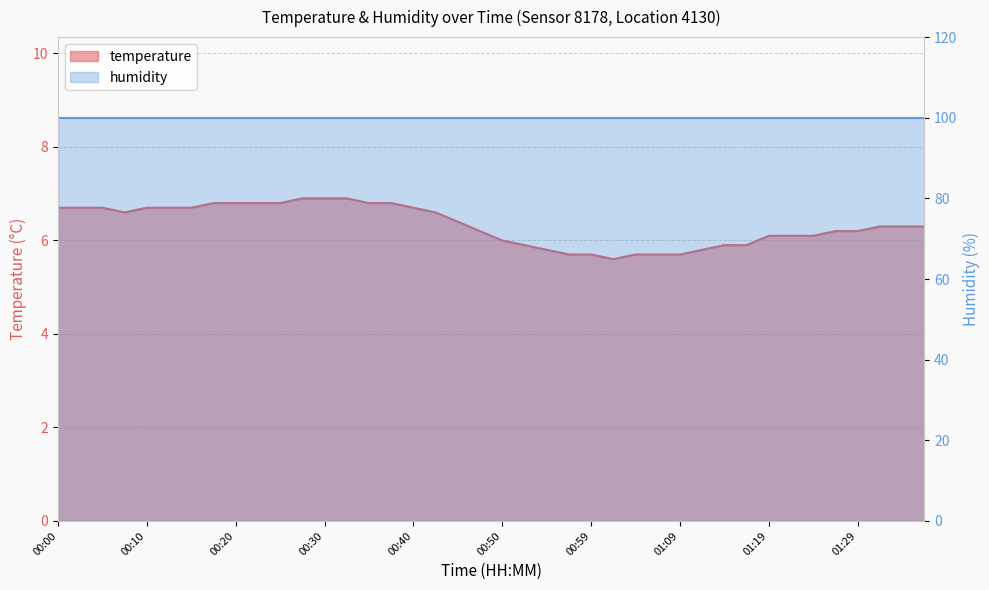

List the labels in order of value, largest first.

00:27, 00:30, 00:32, 00:17, 00:20, 00:22, 00:25, 00:35, 00:37, 00:00, 00:03, 00:05, 00:10, 00:12, 00:15, 00:40, 00:08, 00:42, 00:45, 01:32, 01:34, 01:36, 00:47, 01:27, 01:29, 01:19, 01:22, 01:24, 00:50, 00:52, 01:14, 01:17, 00:55, 01:12, 00:57, 00:59, 01:04, 01:07, 01:09, 01:02